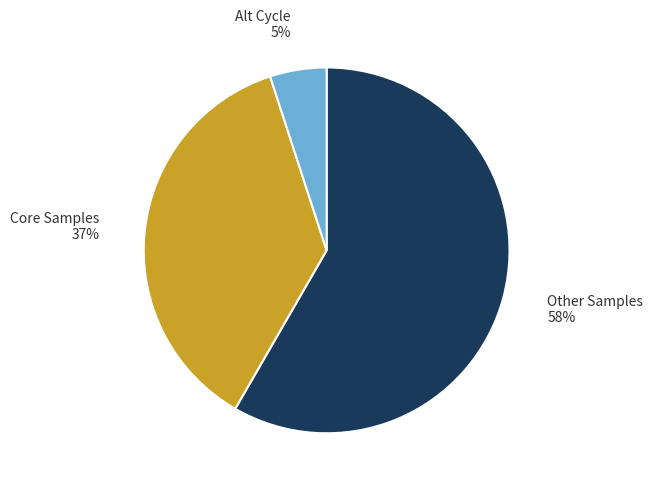

To the nearest percent, what is the average slice percentage?

33%